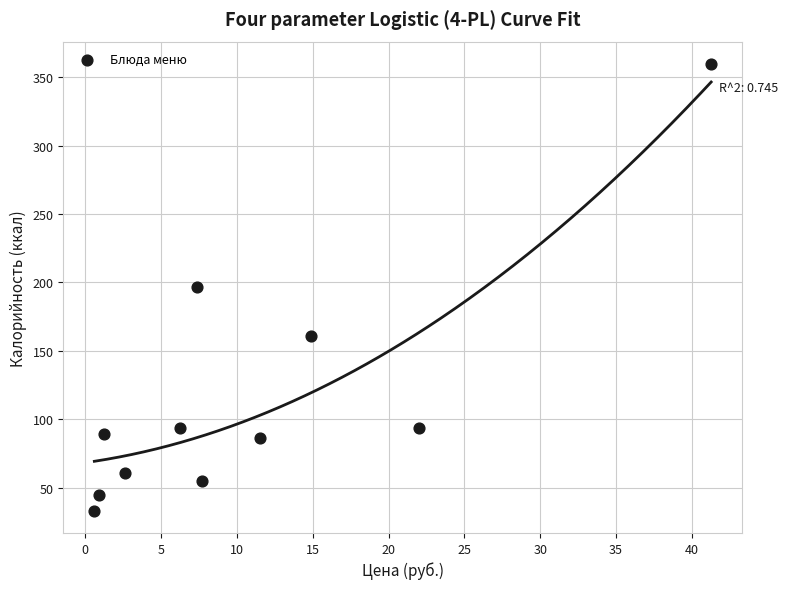

What is the range of Y values (max minus min)?

326.7